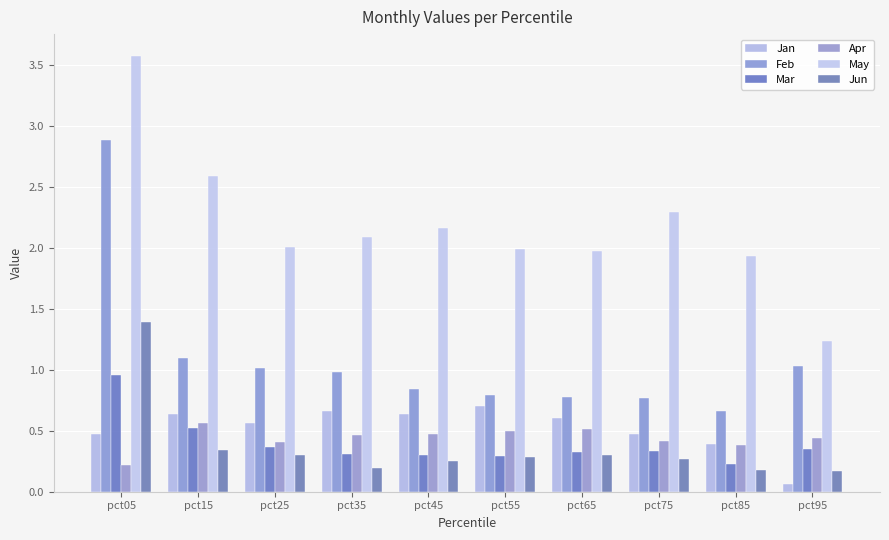

Count the number of categories in the chart.

10